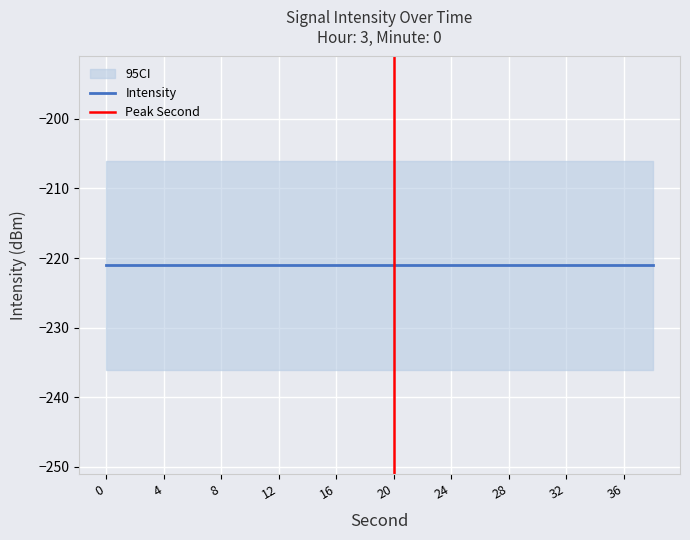

Is it true that second equals 13.8 at 22?

False